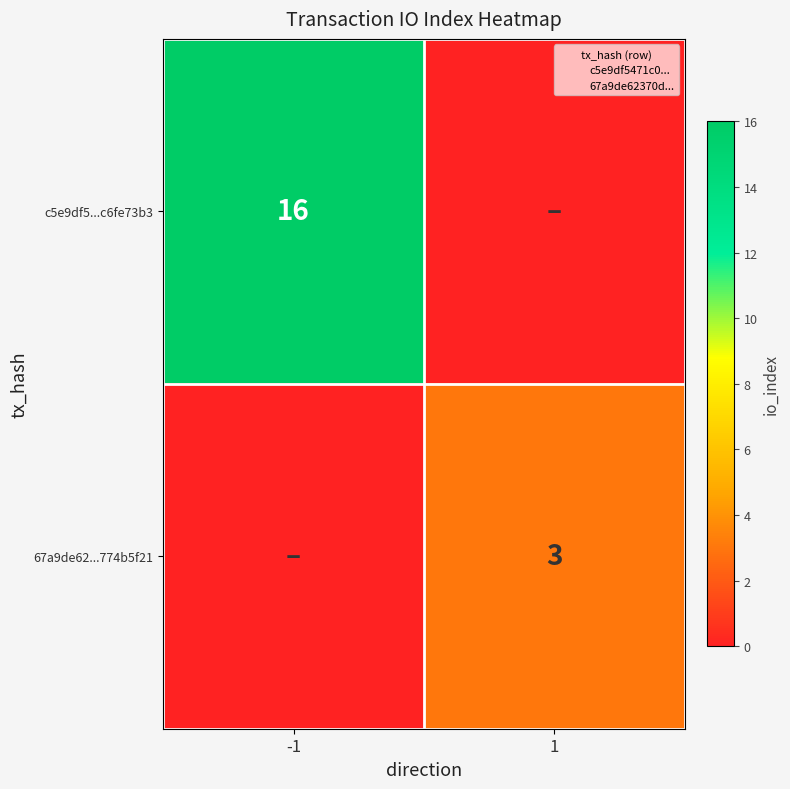

Which series has the widest spread of values?

c5e9df5...c6fe73b3